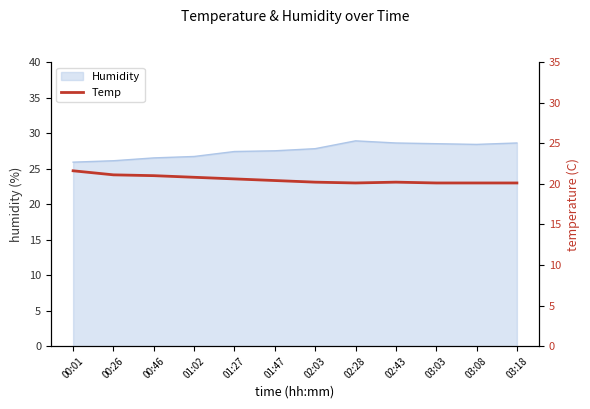

What position from the left is 01:27?

5